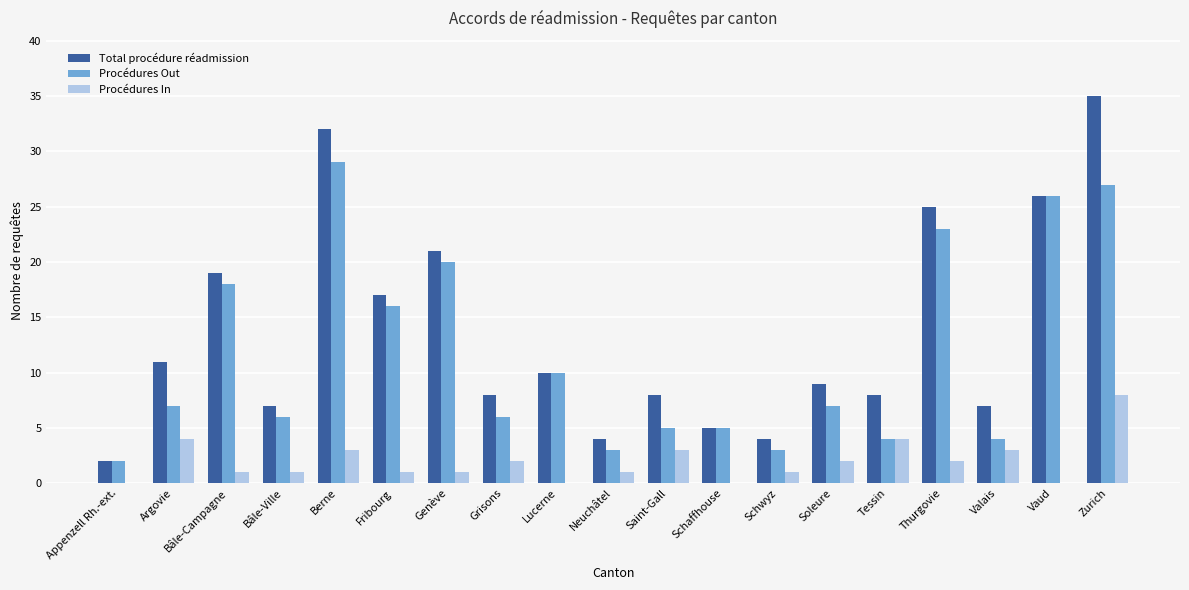

Reading left to right, what are all the values shown in this chart?

Total procédure réadmission: 2	11	19	7	32	17	21	8	10	4	8	5	4	9	8	25	7	26	35
Procédures Out: 2	7	18	6	29	16	20	6	10	3	5	5	3	7	4	23	4	26	27
Procédures In: 0	4	1	1	3	1	1	2	0	1	3	0	1	2	4	2	3	0	8